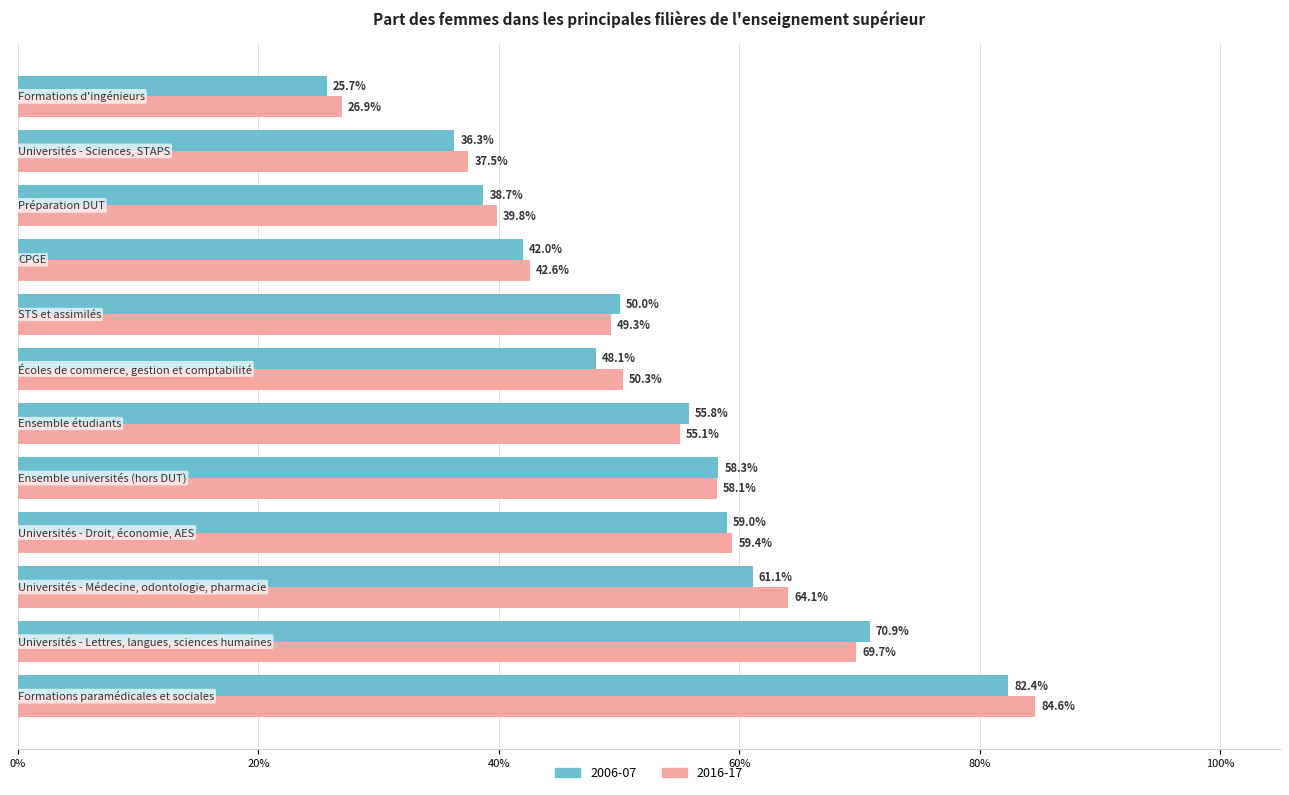

What are all the series names shown in the legend?

2006-07, 2016-17